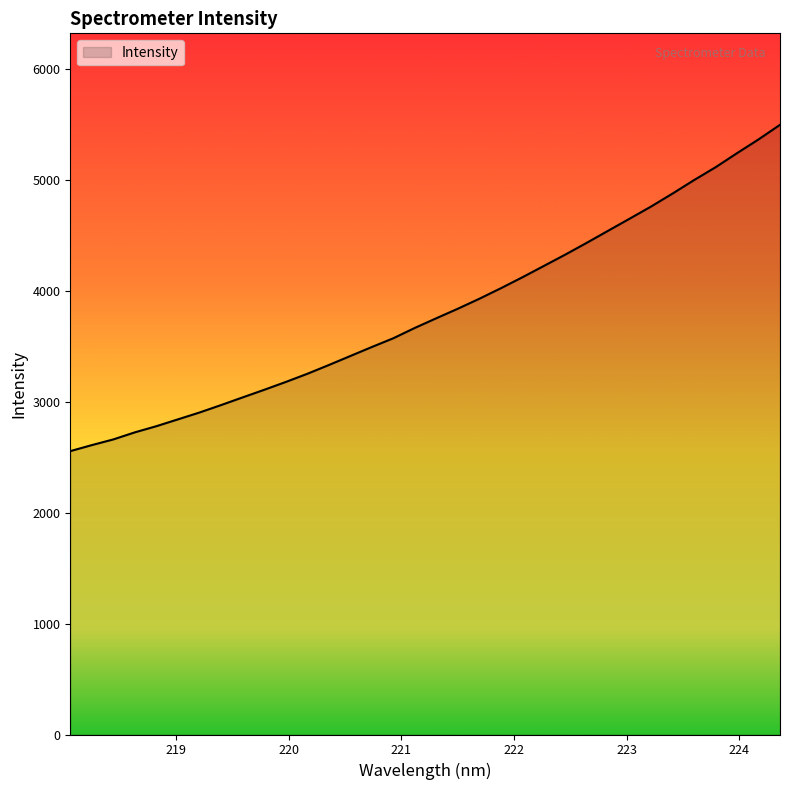

What is the maximum value shown in the chart?

5494.1